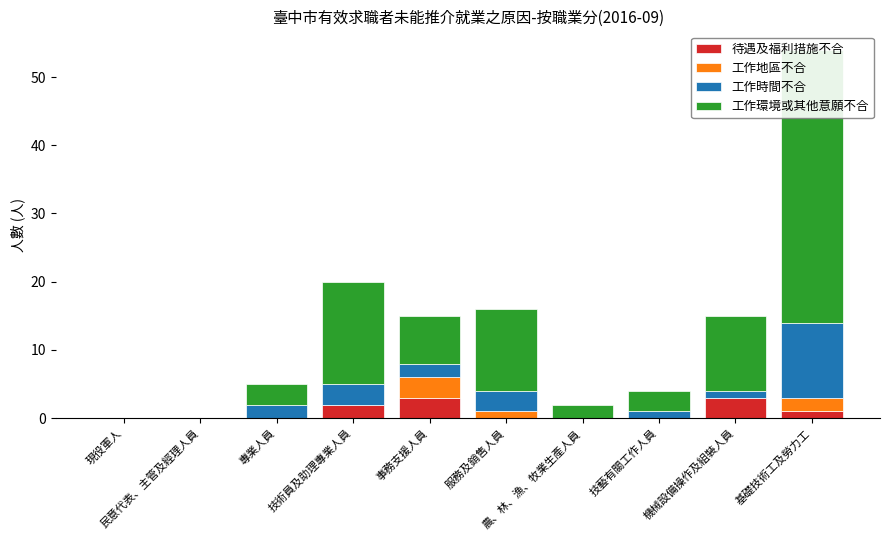

How many positive values does the 工作地區不合 series have?

3